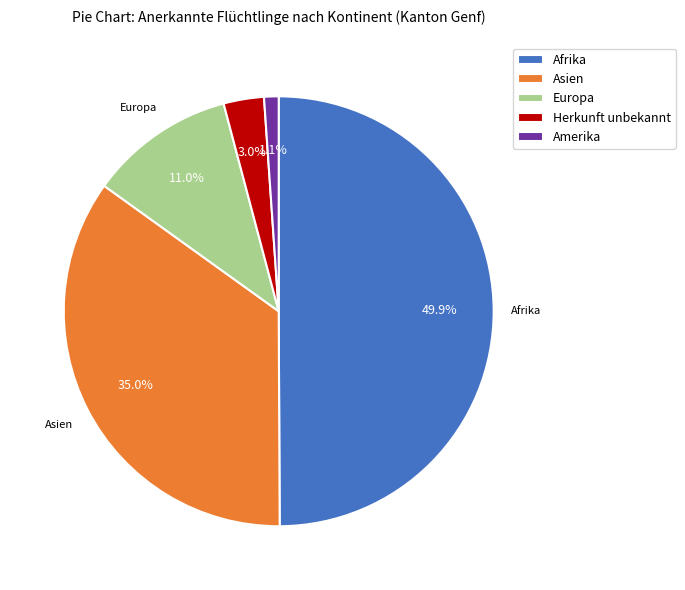

What is the ratio of the value at Asien to the value at Europa?

3.2